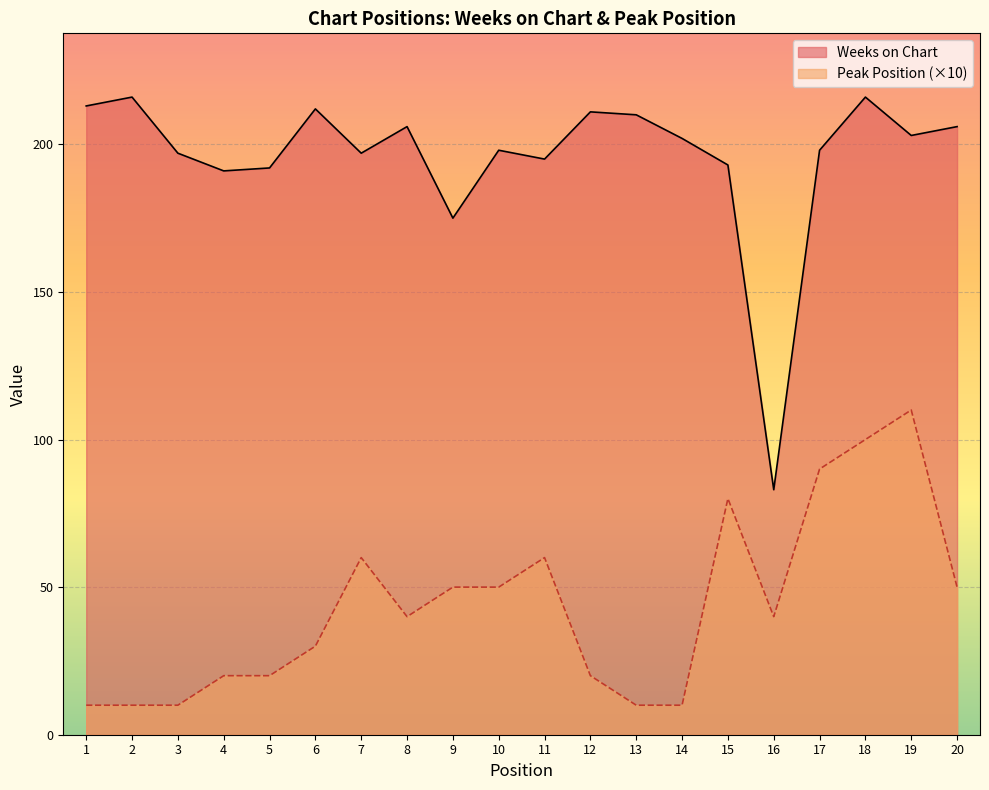

True or false: Peak Position has a value of 10 at 2.

True